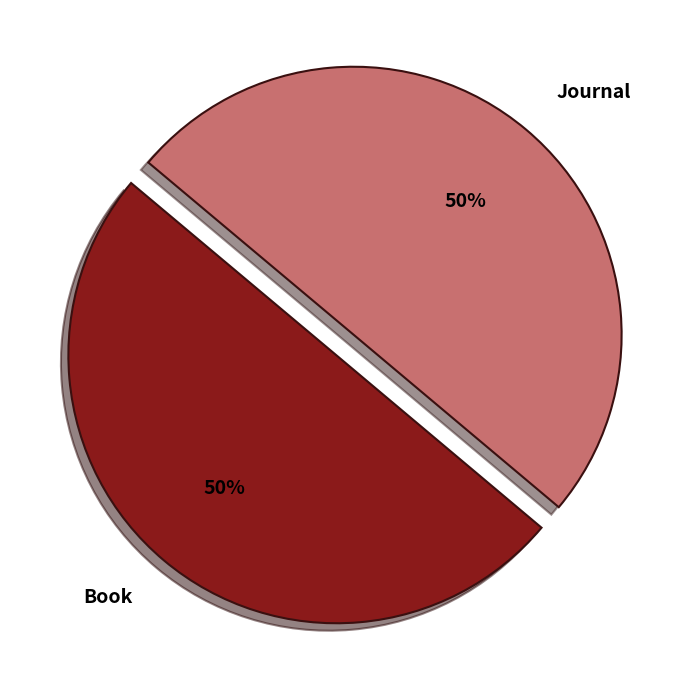

How many slices are in this pie chart?

2